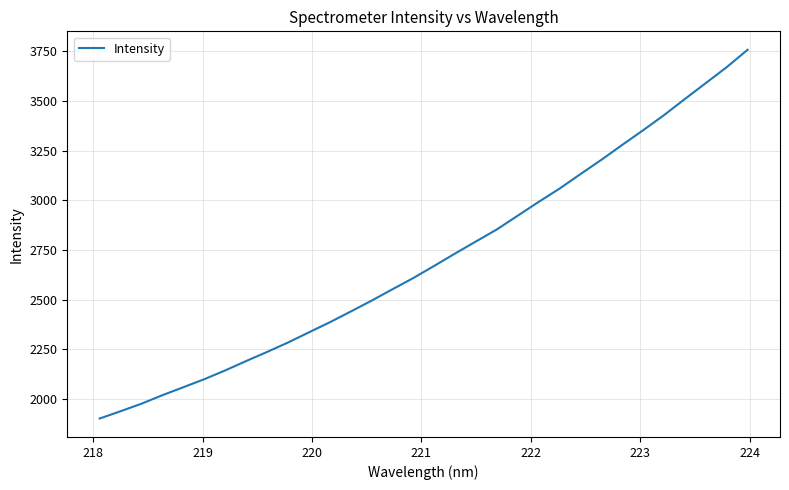

What is the smallest value displayed?

1902.2